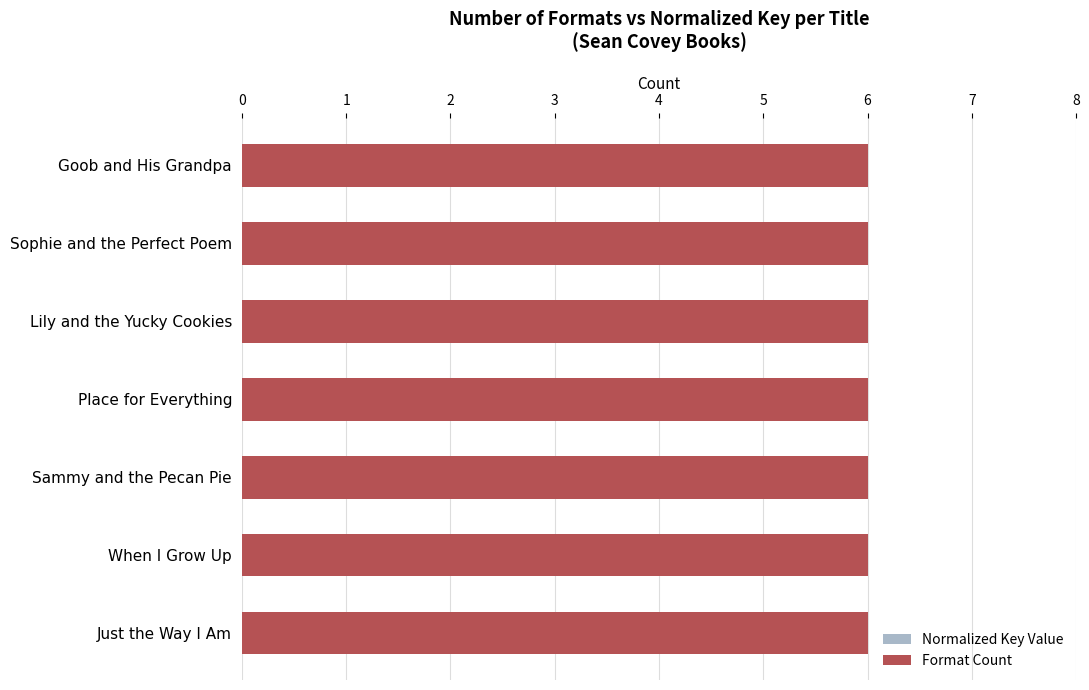

What is the total value across all series at 4?

6.5